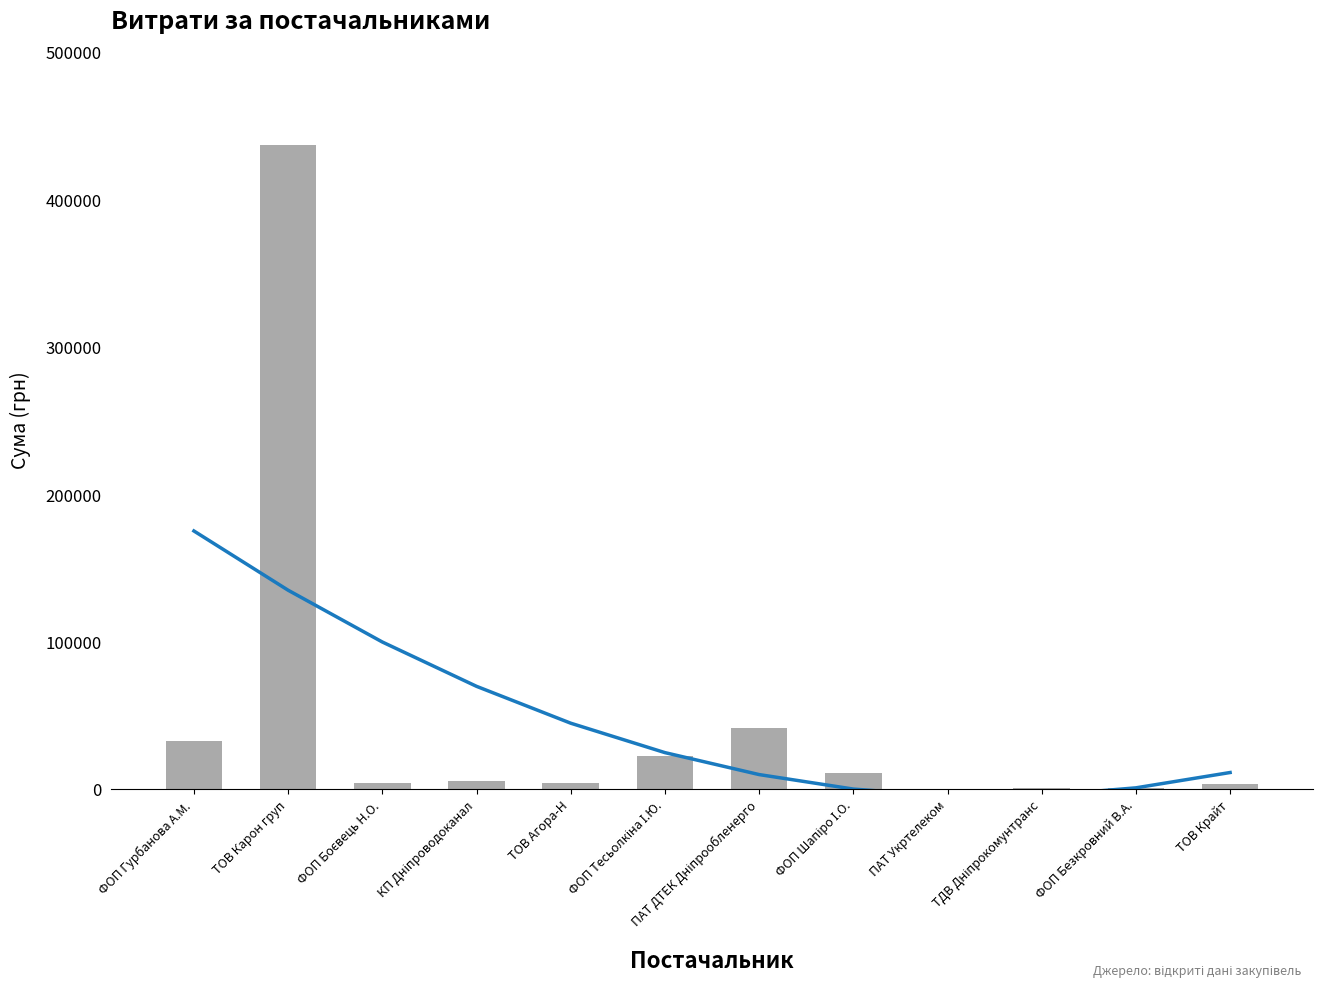

How many series are shown in this chart?

2